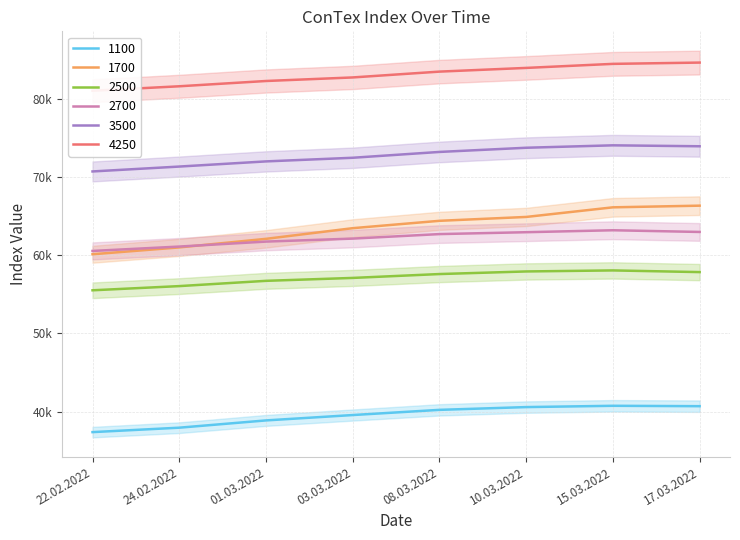

Which label corresponds to the largest value in the chart?

17.03.2022